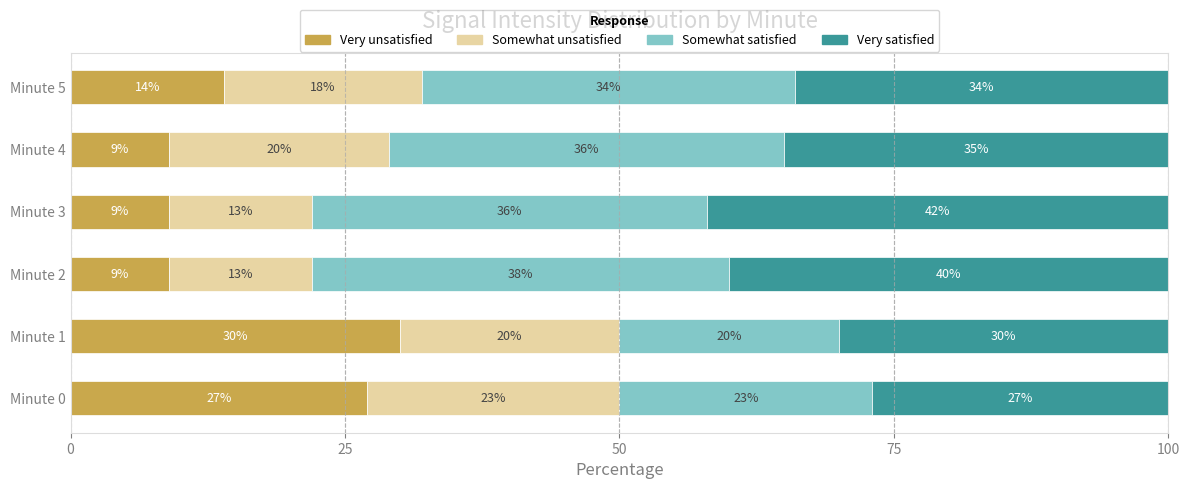

Is it true that Very unsatisfied equals 14 at Minute 5?

True